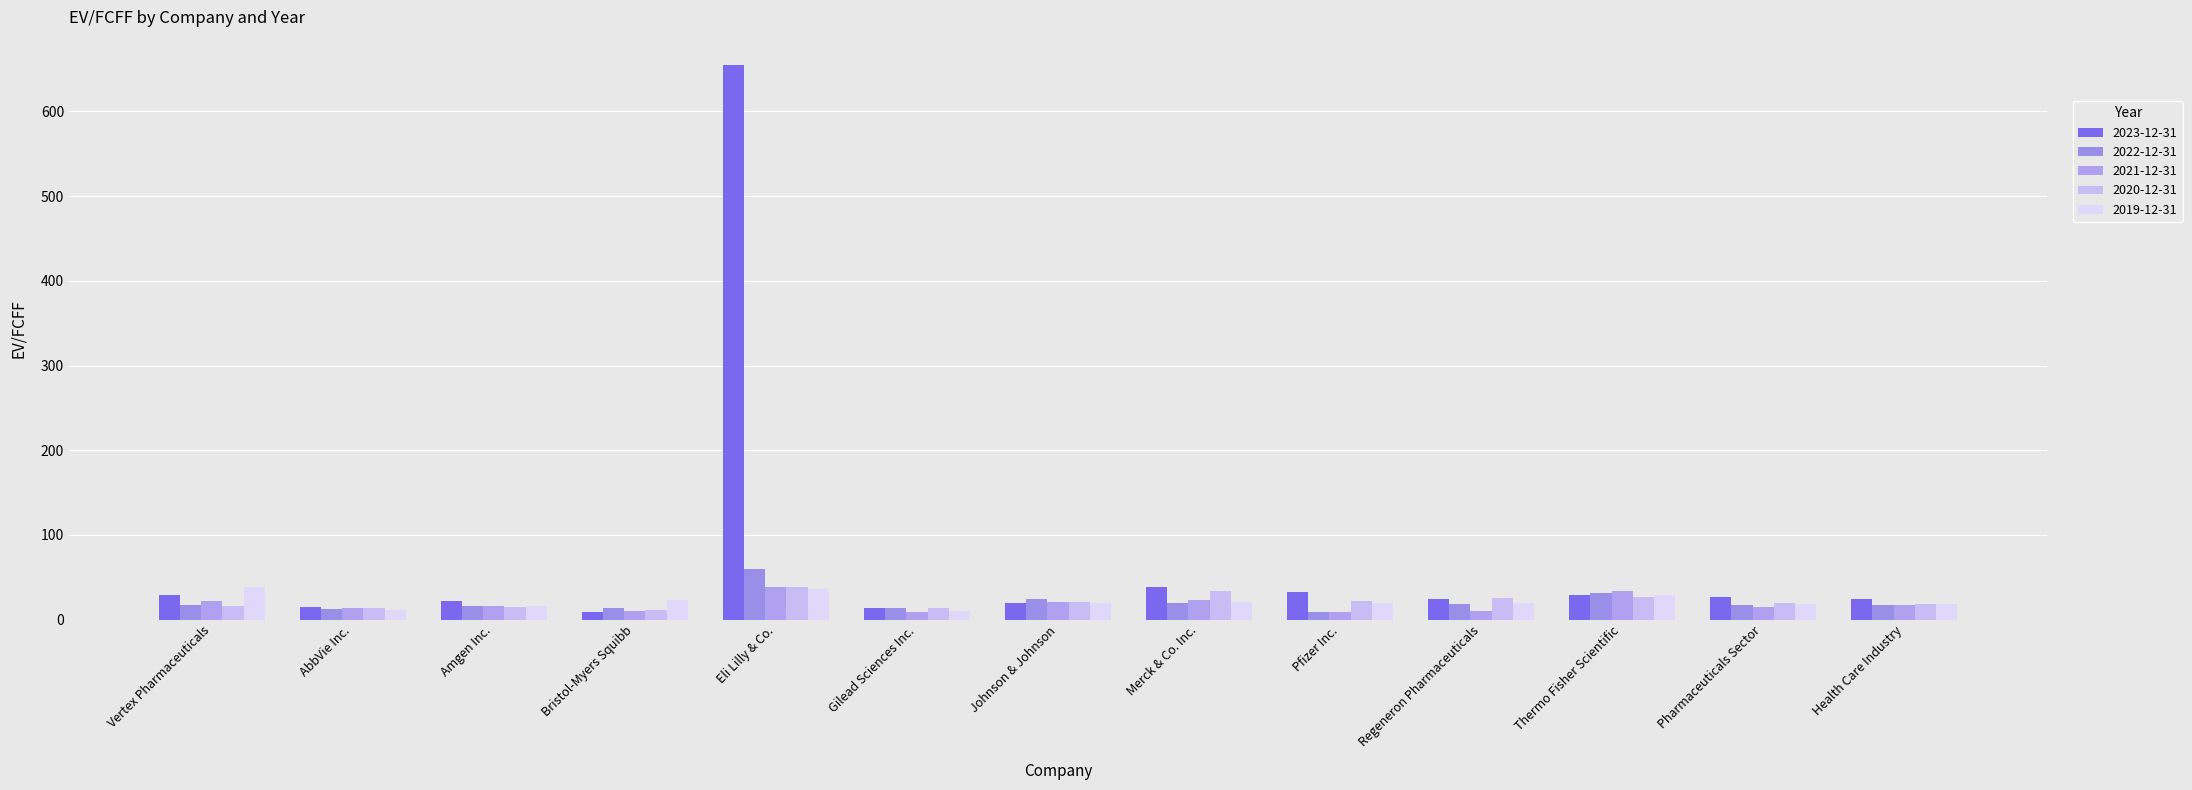

Is the value of 2020-12-31 at Bristol-Myers Squibb greater than the value of 2023-12-31 at Eli Lilly & Co.?

No